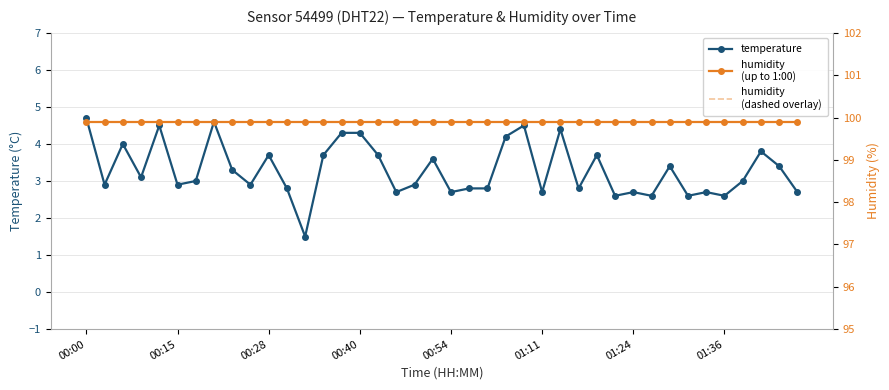

What value does the humidity series have at 18?

99.9